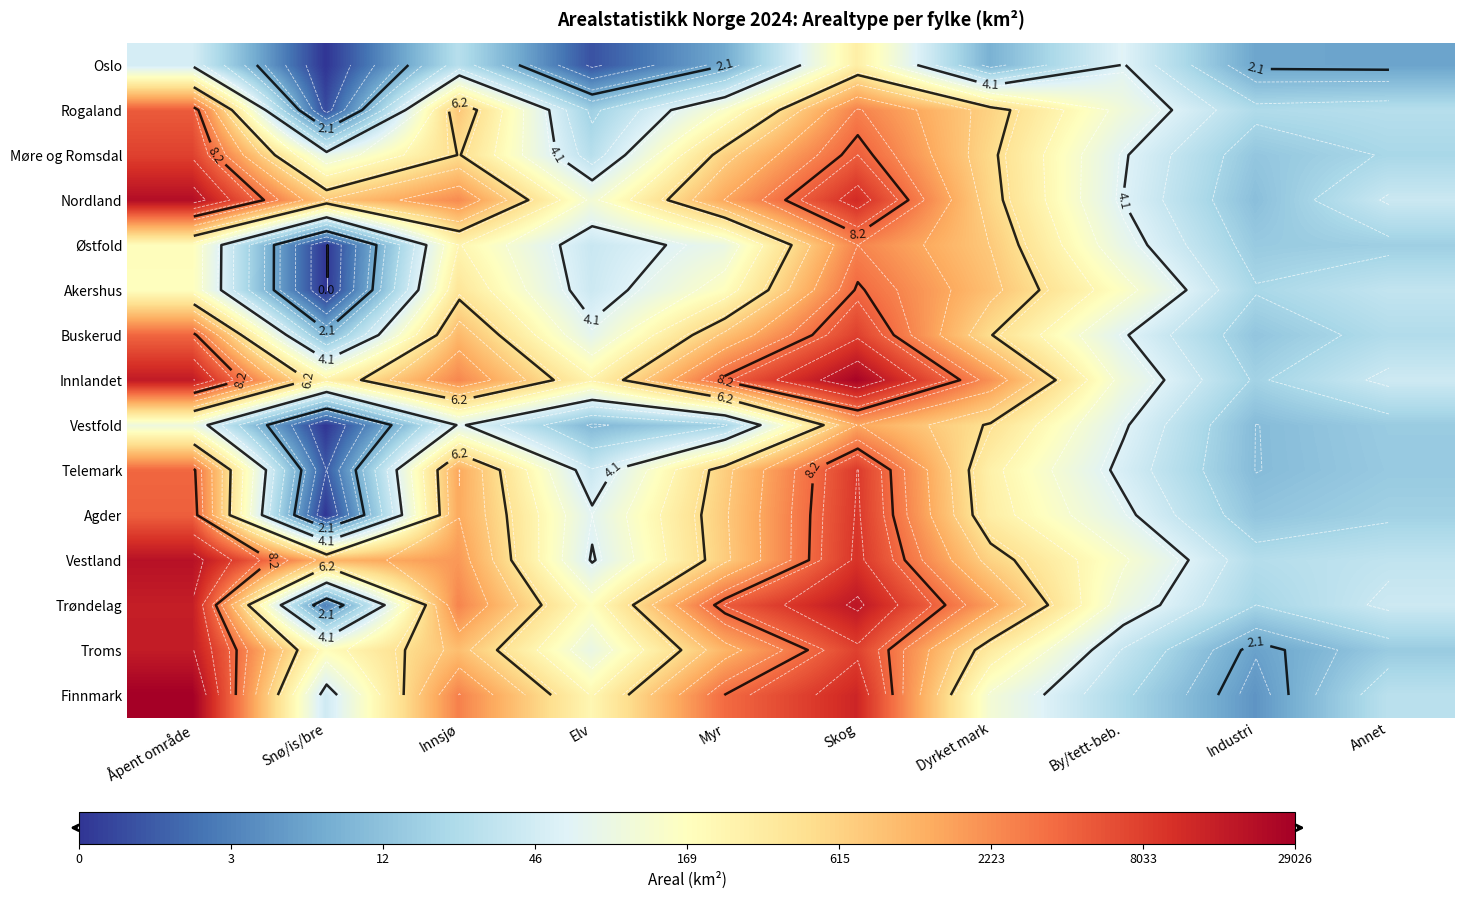

True or false: Nordland has a value of 10.7 at Snø/is/bre.

False